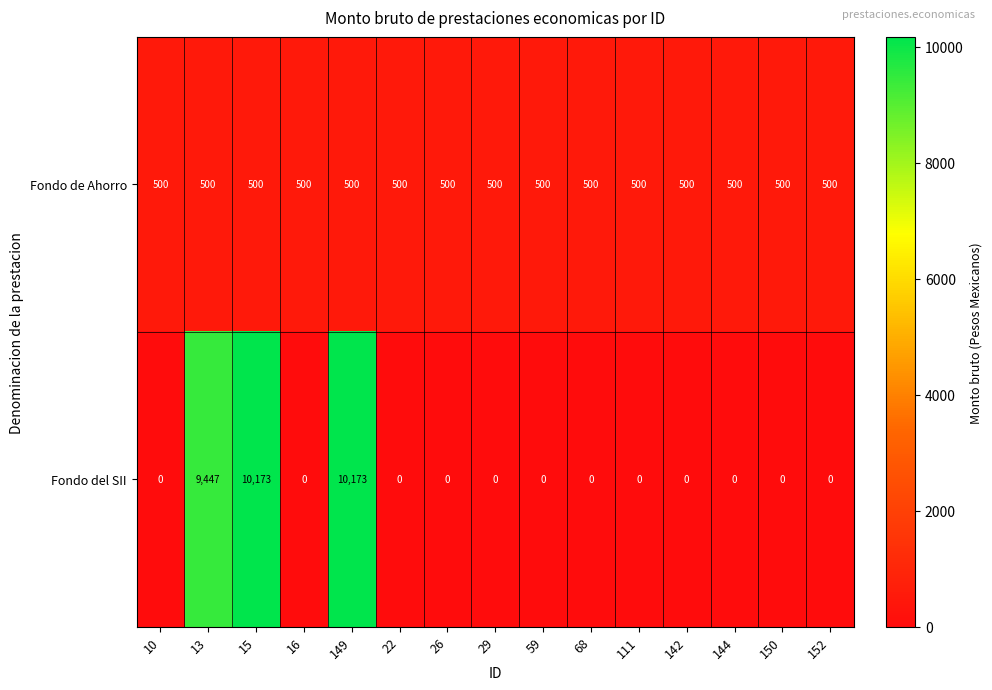

At how many categories does at least one series exceed 3328?

3